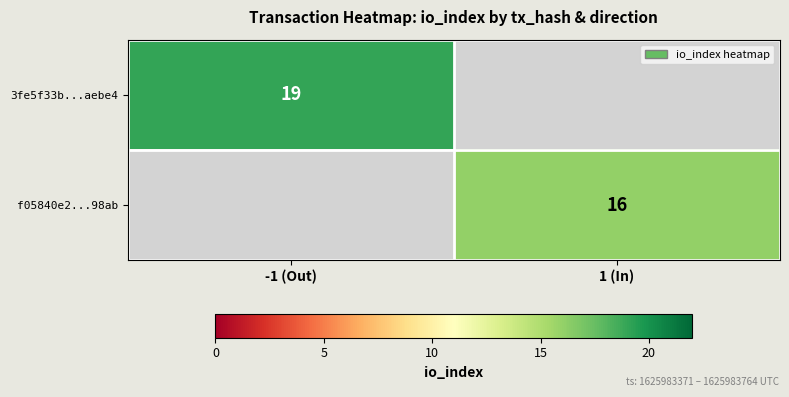

True or false: 3fe5f33b...aebe4 has a value of 19 at -1 (Out).

True